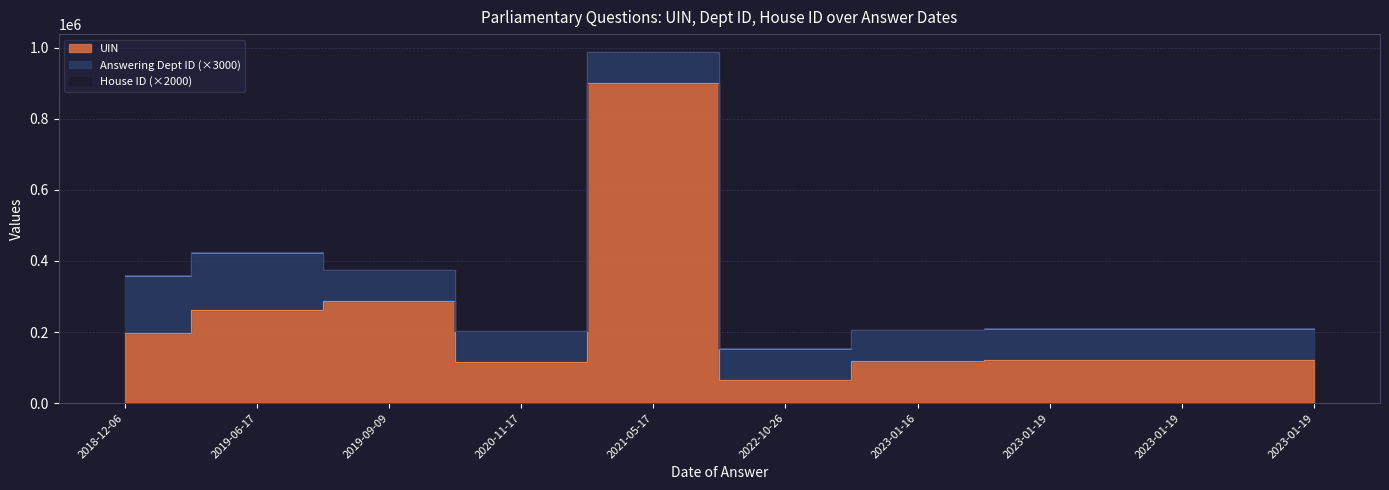

What are all the series names shown in the legend?

UIN, Answering Dept ID, House ID